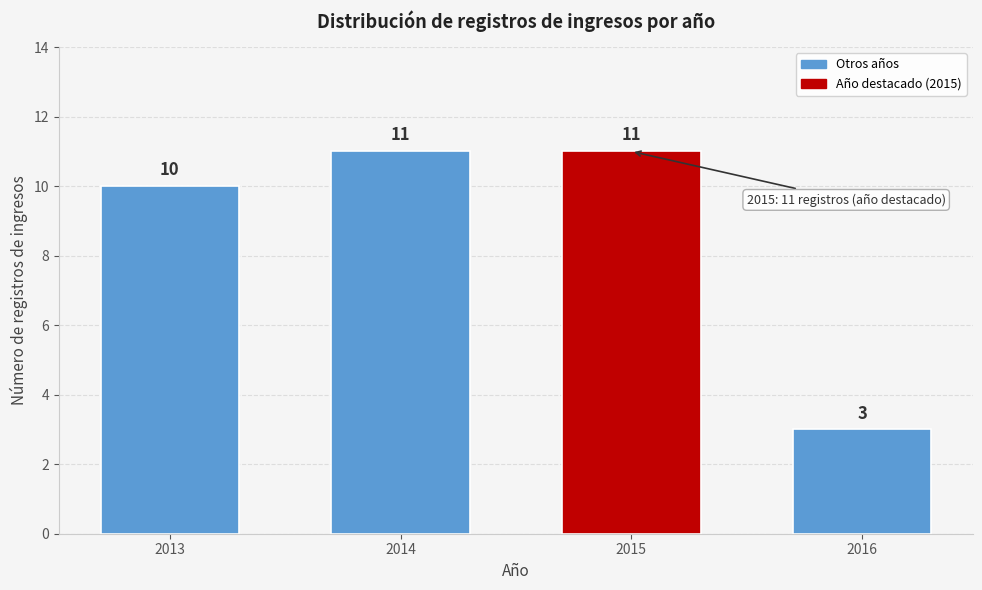

Reading right to left, transcribe all the data shown in this chart.

3	11	11	10